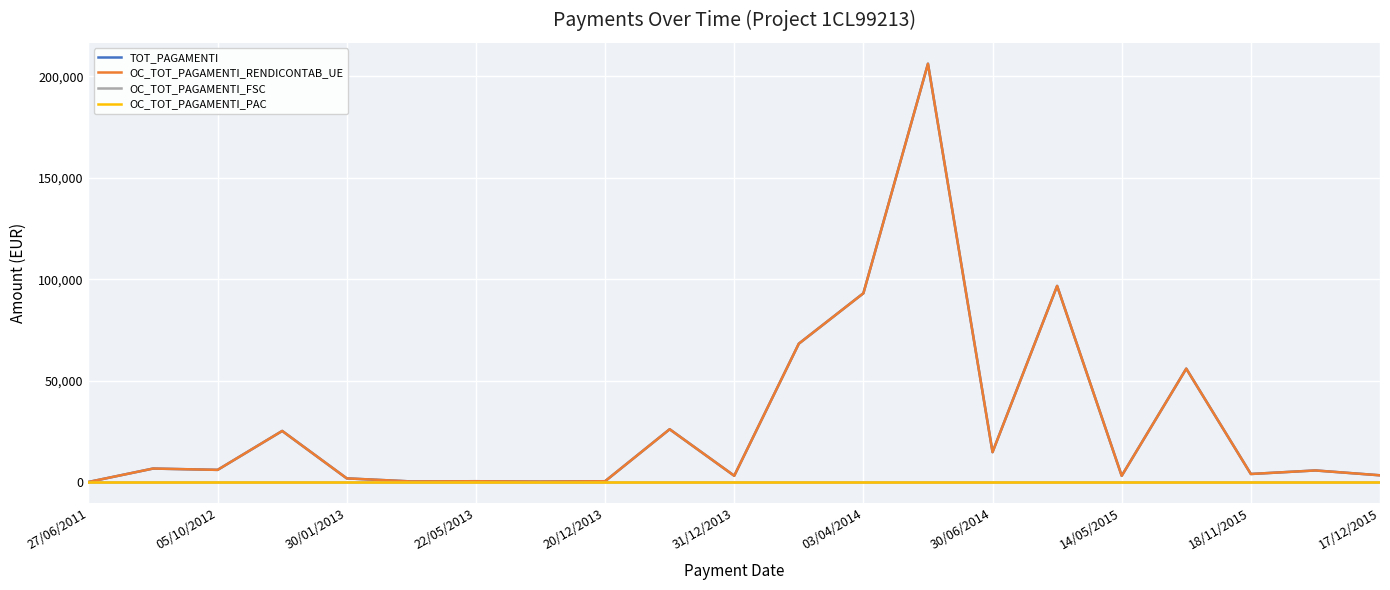

Where is TOT_PAGAMENTI nearest to the value 103125?

15